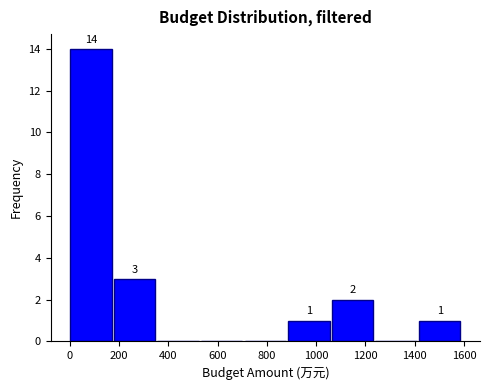

Which range on the x-axis has the tallest bar?

0 to 180